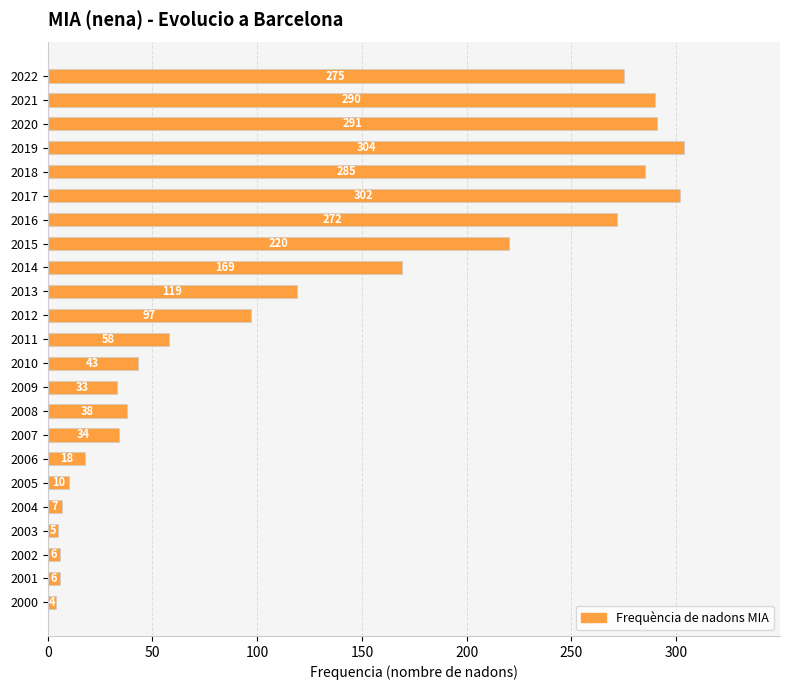

Between 2001 and 2010, which is larger?

2010